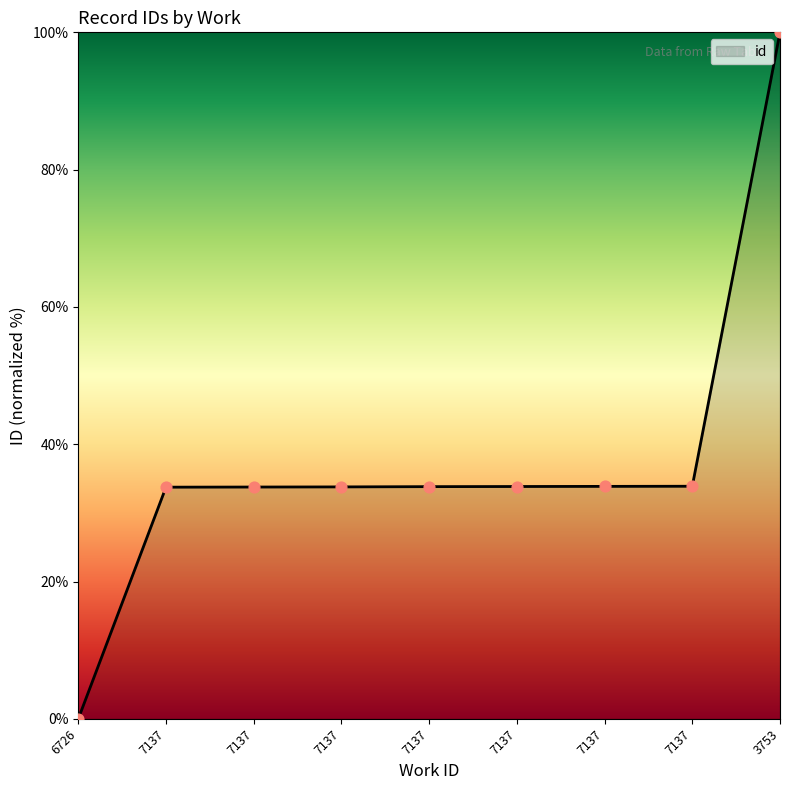

What is the ratio of the value at 7137 to the value at 3753?

0.3